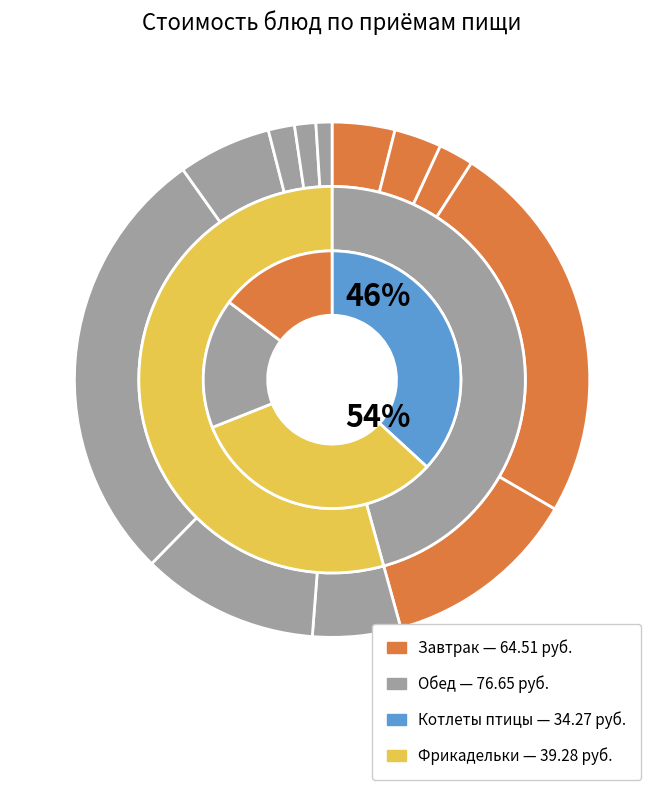

Is Хлеб пшеничный the majority of the pie?

No